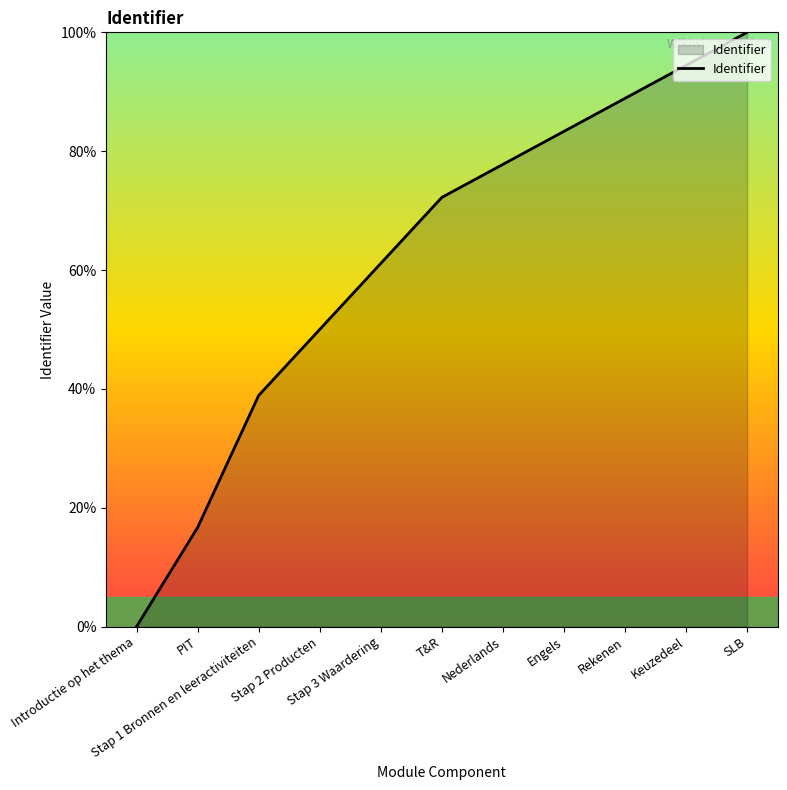

What is the greatest value displayed?

100.0